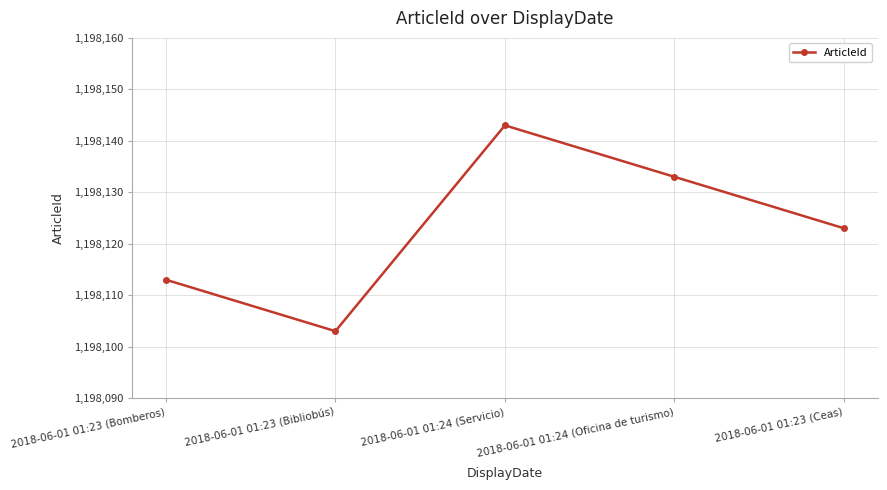

What is the average value?

1198123